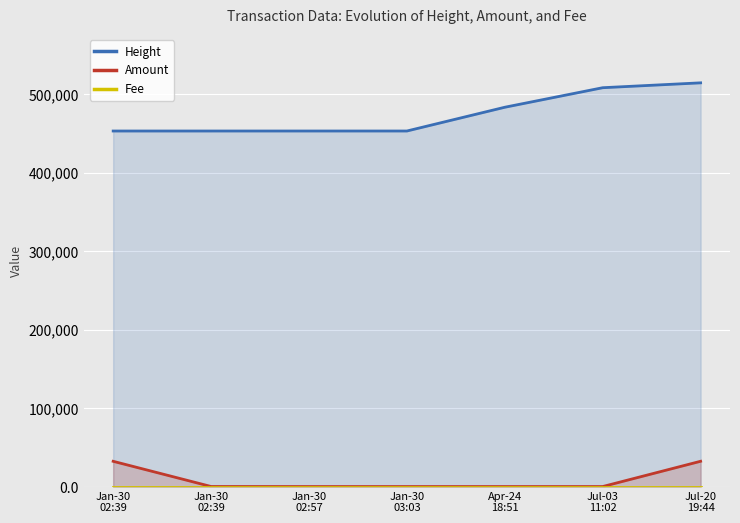

True or false: Height and Fee cross at least once.

False